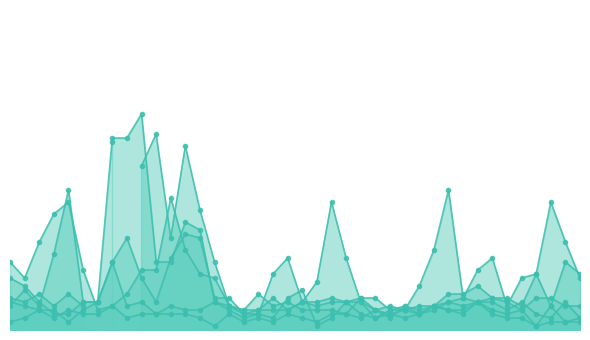

At which category does 8.647 reach its first local valley?

2023/07/26 00:25